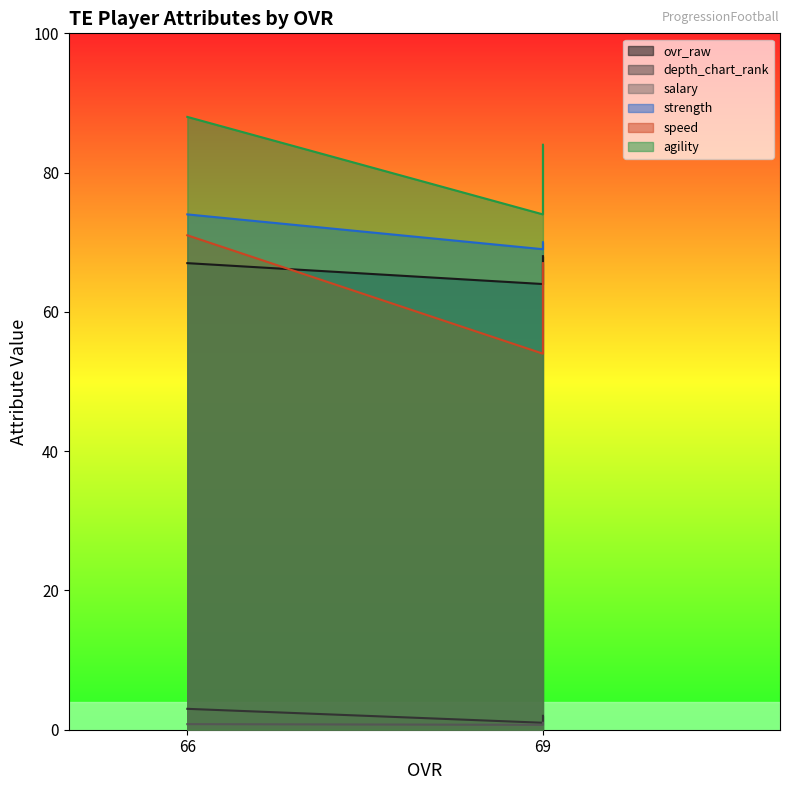

Is it true that agility equals 84.0 at 69?

True